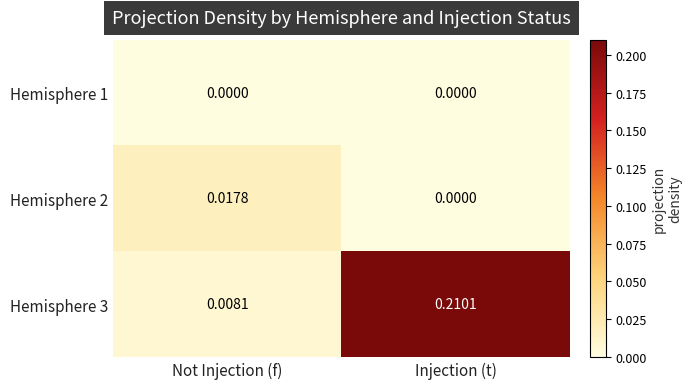

Where is Hemisphere 3 nearest to the value 0?

Not Injection (f)